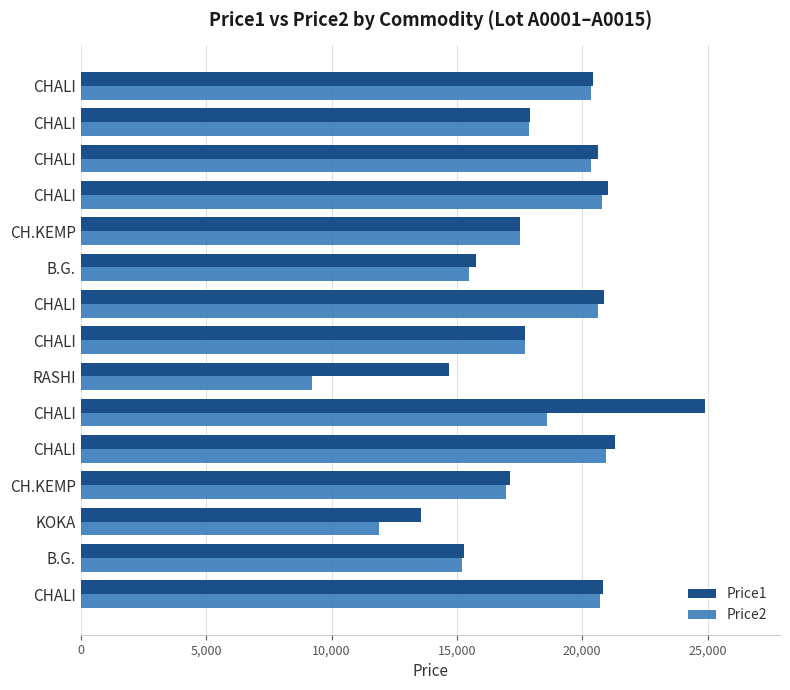

What are all the series names shown in the legend?

Price1, Price2